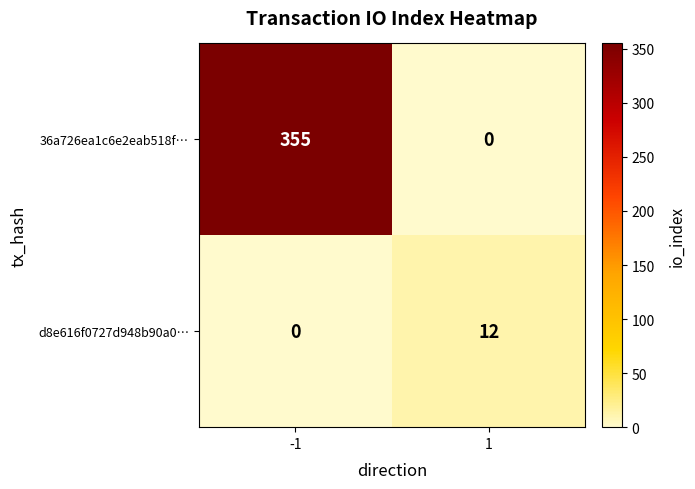

Reading right to left, what are all the values shown in this chart?

36a726ea1c6e2eab518f…: 1=0	-1=355
d8e616f0727d948b90a0…: 1=12	-1=0